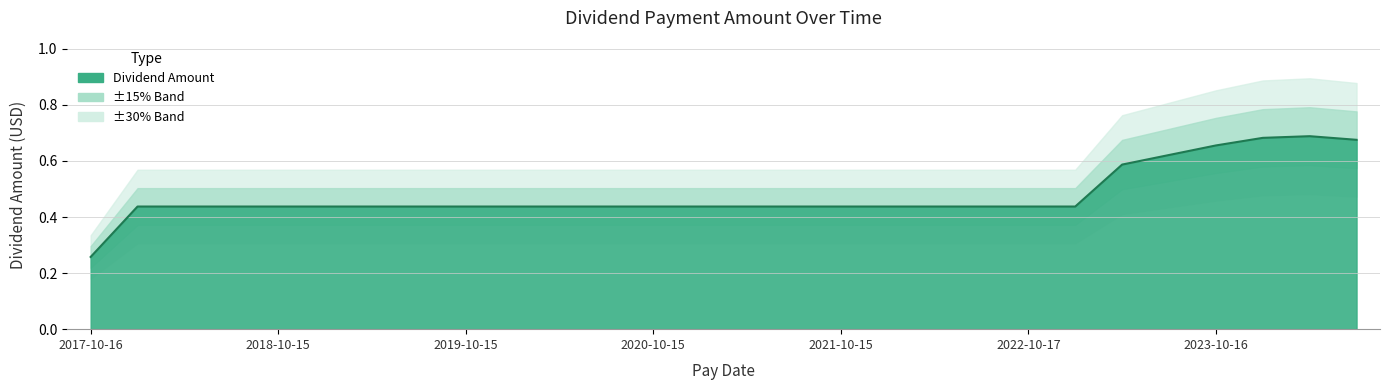

How many values are between 0 and 1?

28